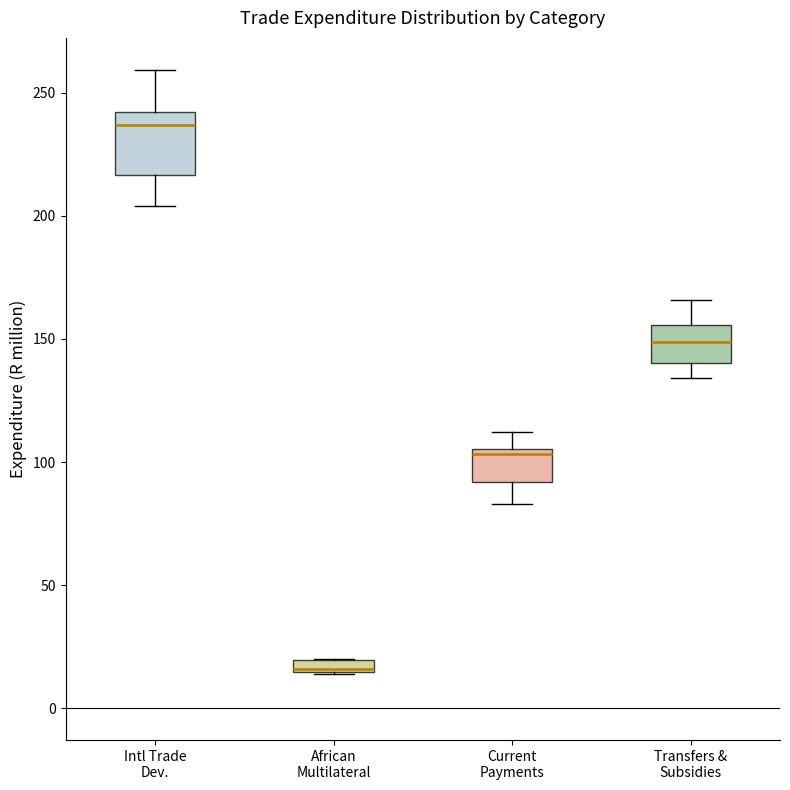

Which box's median line is the lowest?

African Multilateral